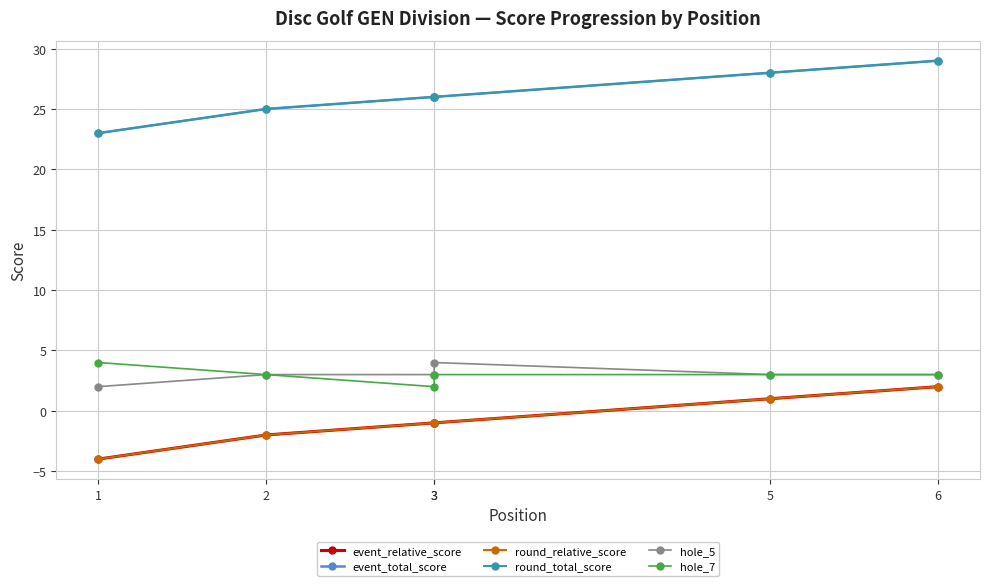

In hole_7, how many points are lower than both neighbors (excluding endpoints)?

1